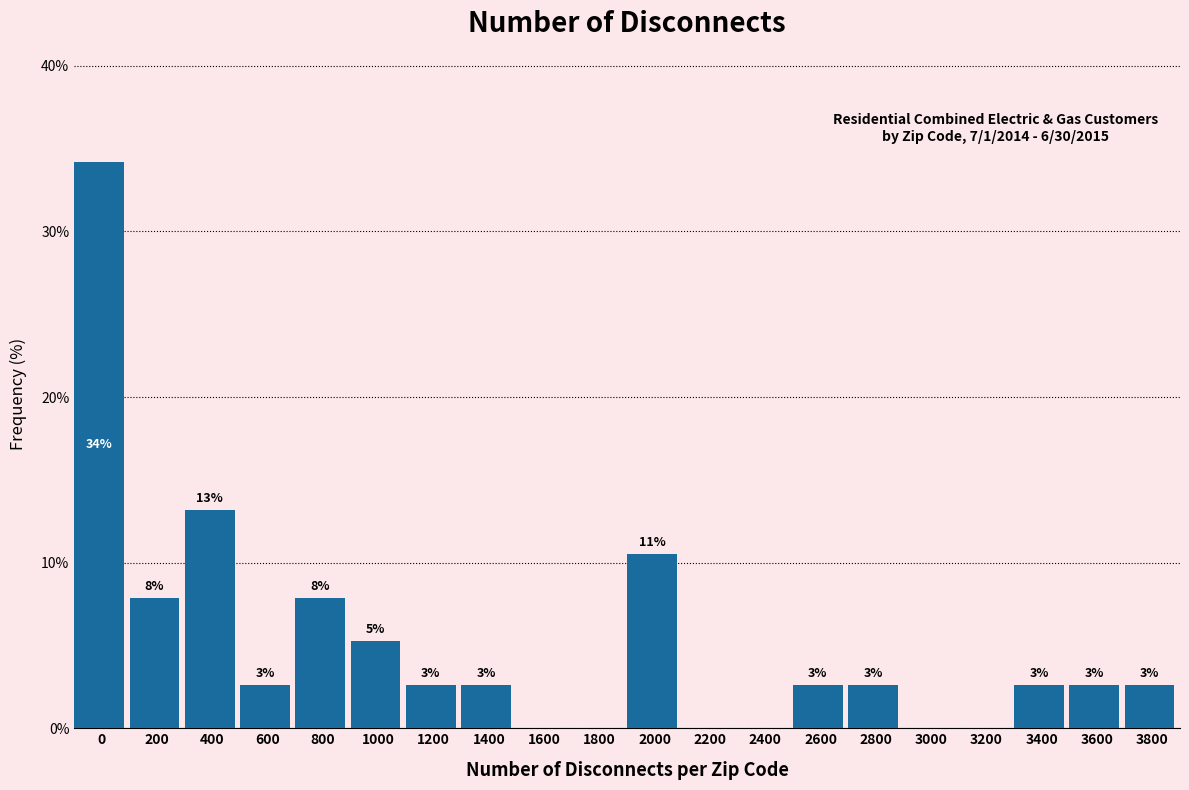

Are the bars horizontal?

No